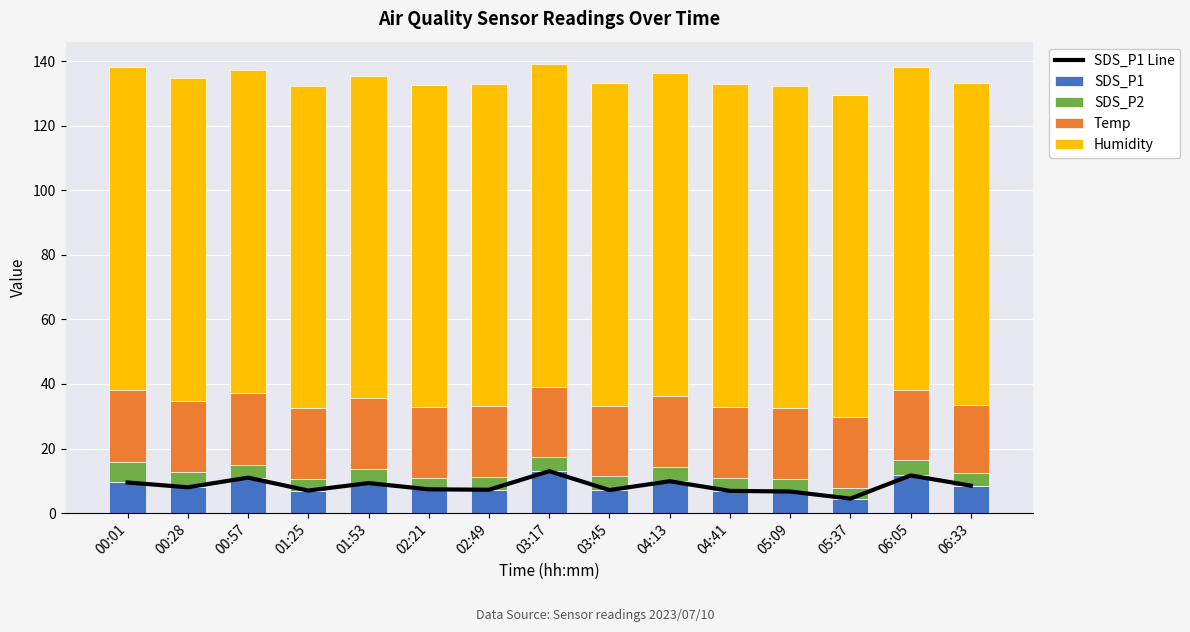

What are all the series names shown in the legend?

SDS_P1 Line, SDS_P1, SDS_P2, Temp, Humidity